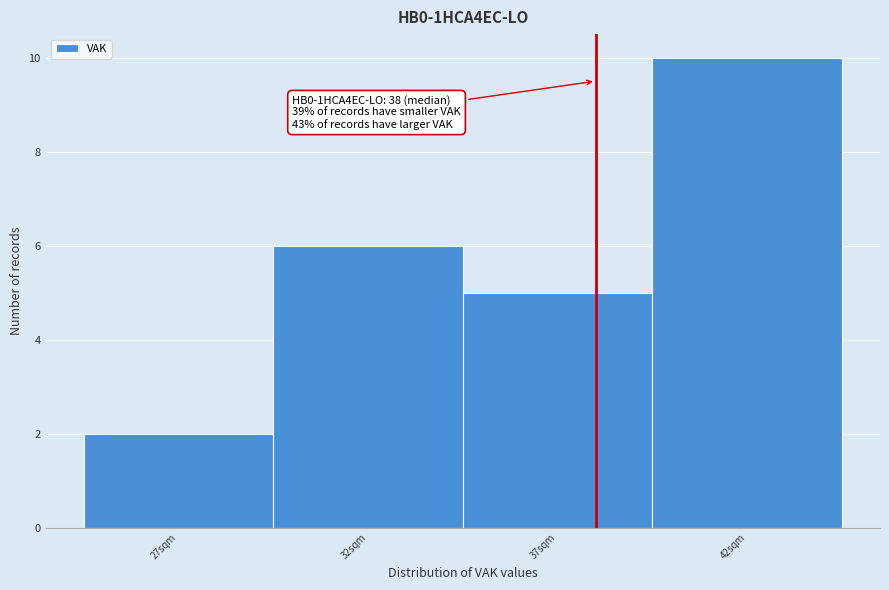

Which range on the x-axis has the tallest bar?

39.5 to 44.5